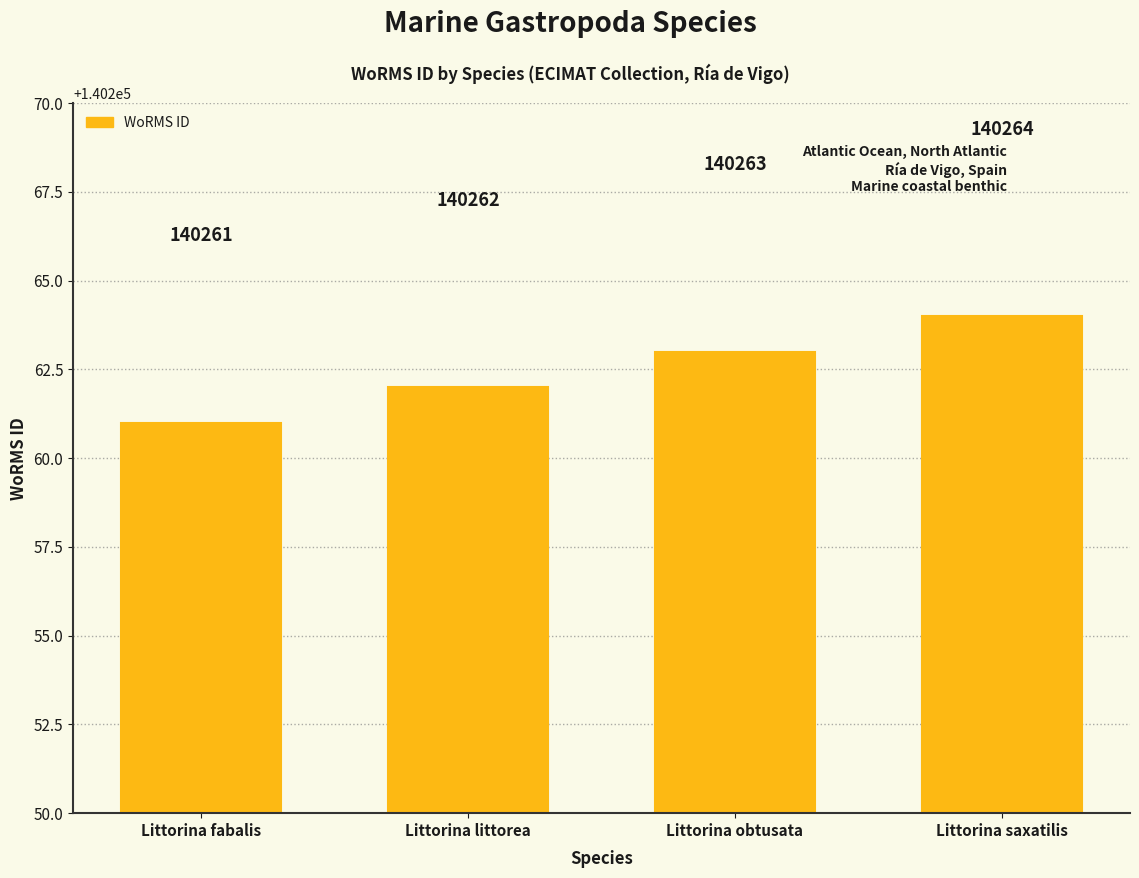

What is the difference between the second highest and minimum values?

2